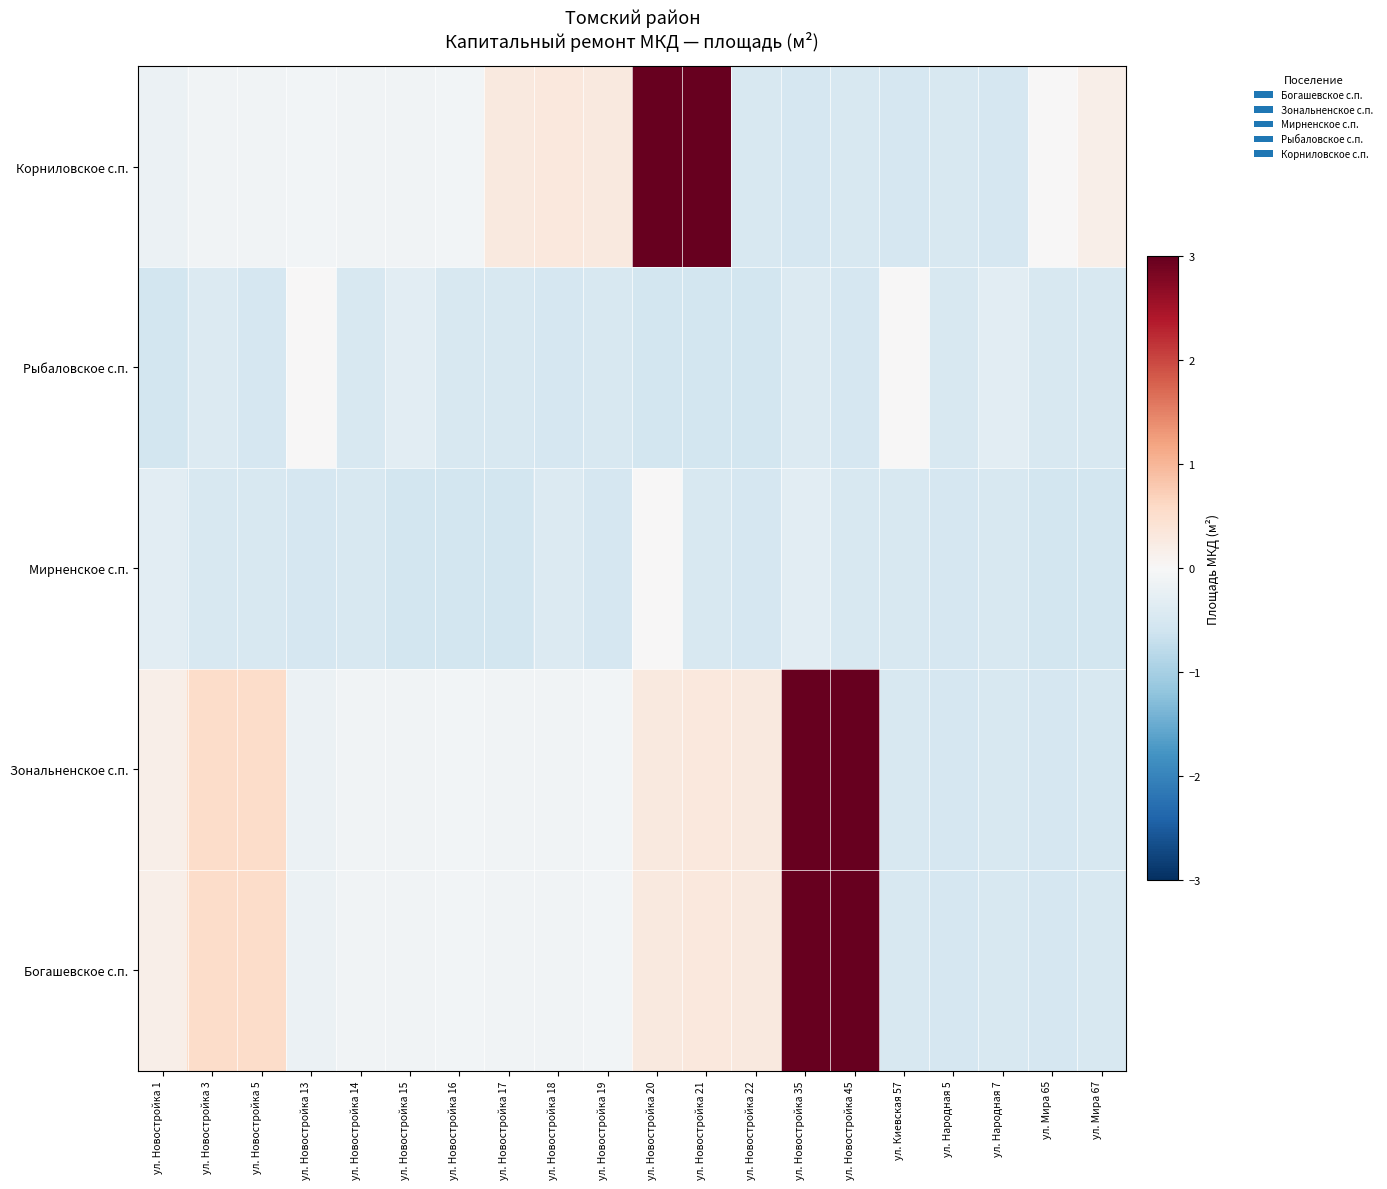

How many data points does each series have?

20